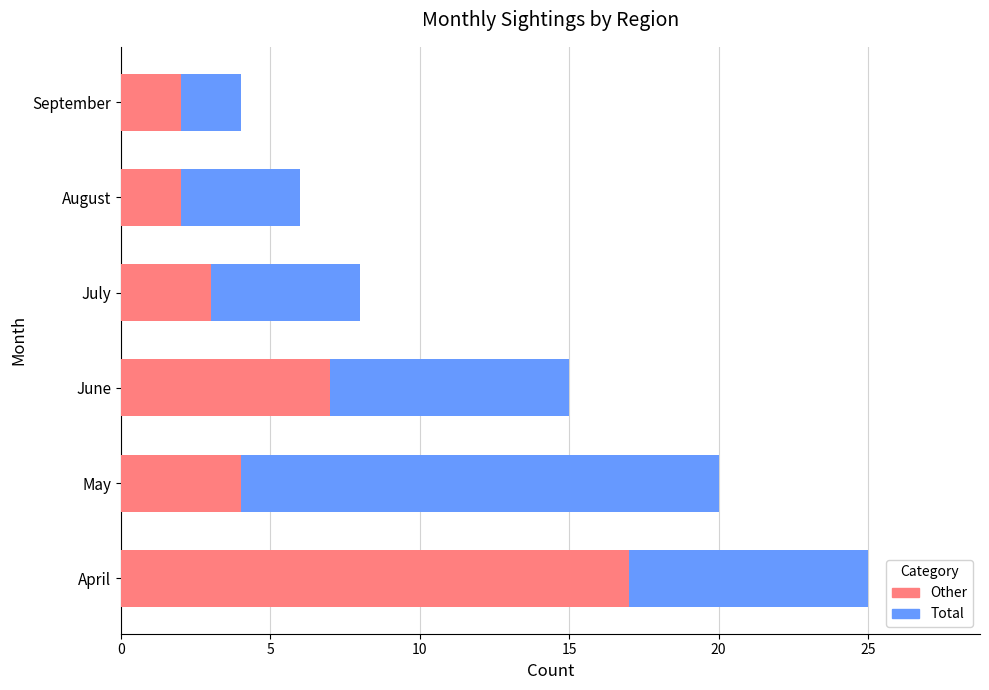

Rank the series by their average value, from lowest to highest.

Other, Total